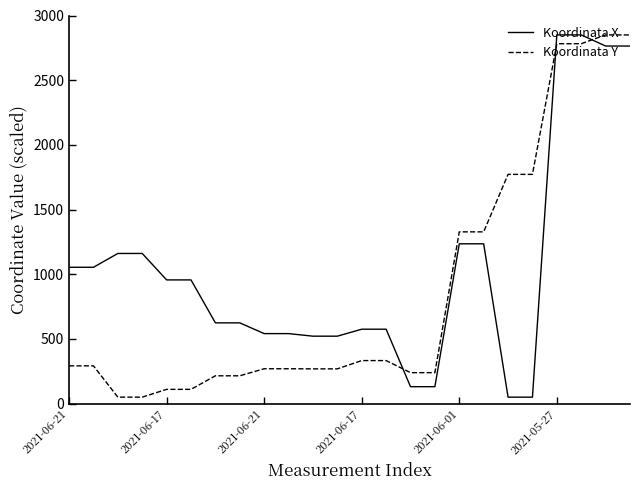

What is the highest value of the Koordinata X series?

2850.0